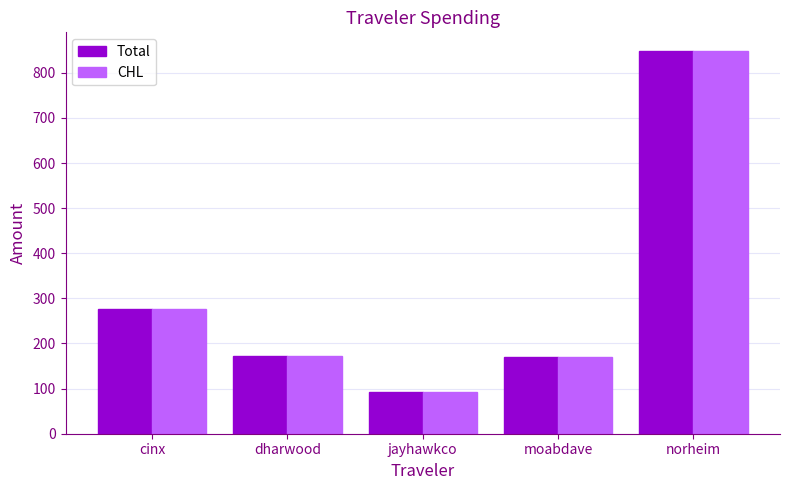

True or false: CHL has a value of 277.4 at cinx.

True